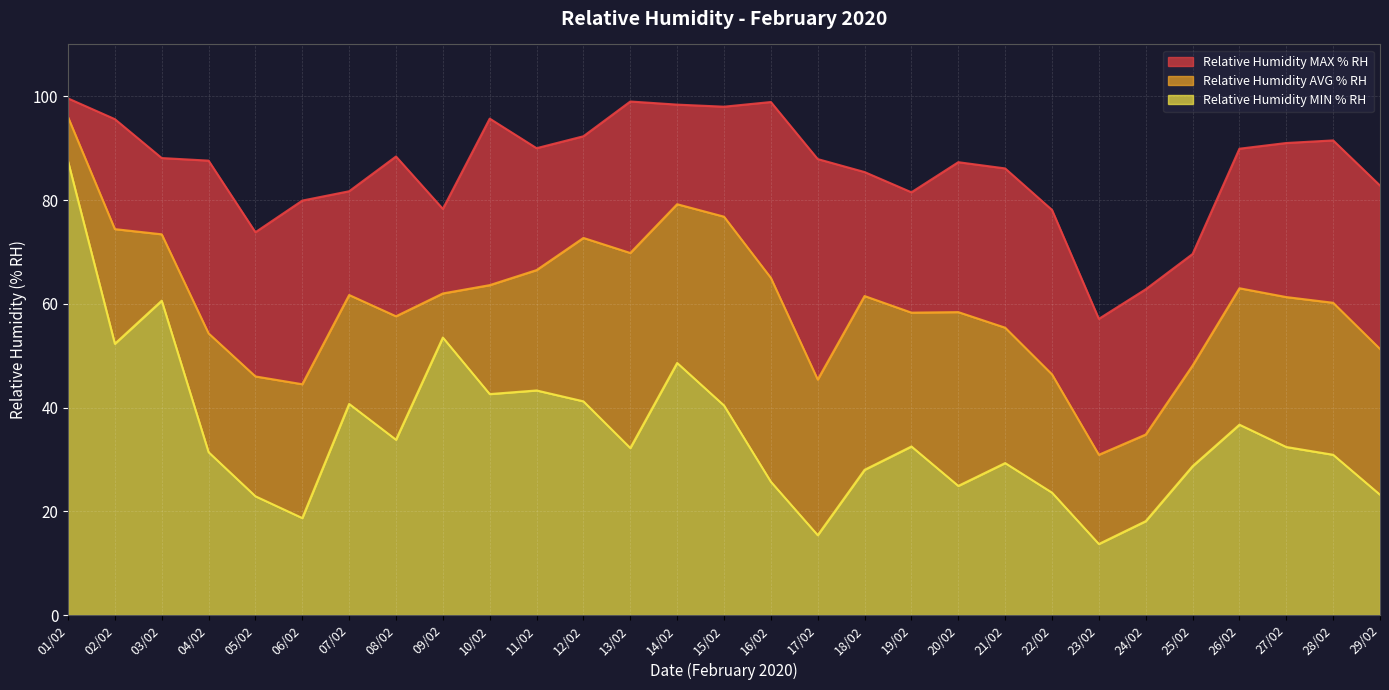

Count the number of categories in the chart.

29